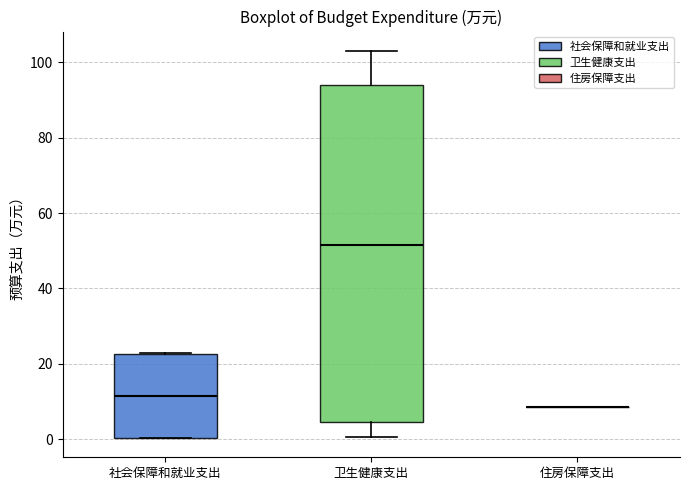

Reading left to right, transcribe this box plot: for each box, give where its median line is, the range the box spans, and where its two whiskers end, as read against the y-axis. The values are not printed on the chart, so give them approximately, as read against the axis.

社会保障和就业支出: median 12, box 0 to 22, whiskers 0 to 22
卫生健康支出: median 52, box 4 to 94, whiskers 0 to 104
住房保障支出: box collapsed to a line at 8, whiskers 8 to 8